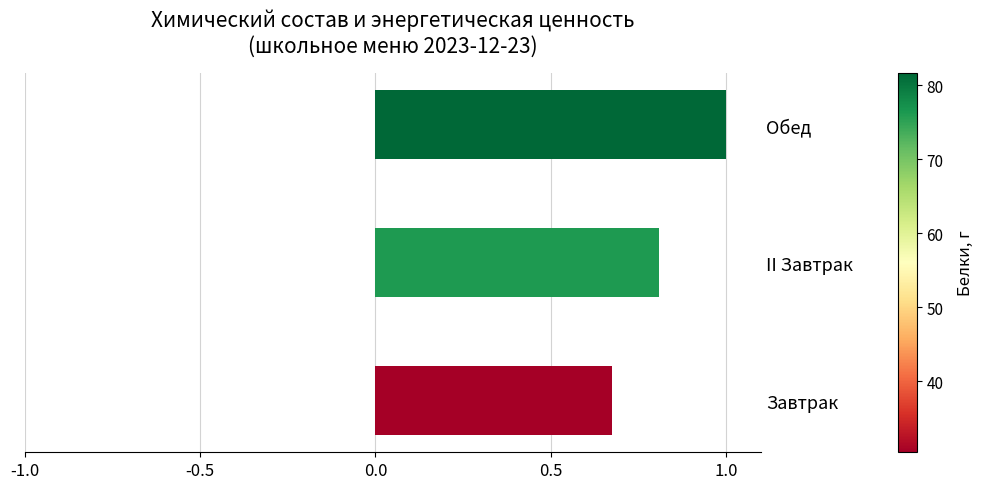

Which label corresponds to the smallest value in the chart?

Завтрак